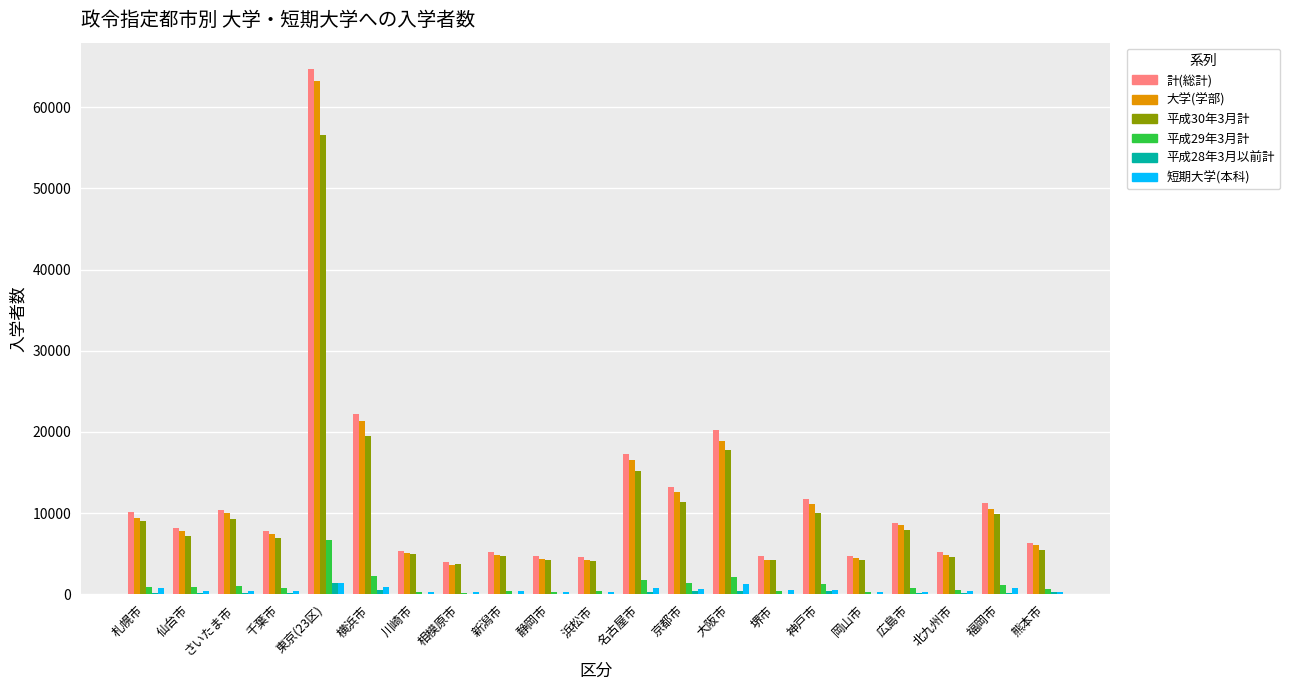

The value of 平成30年3月計 at 静岡市 is 4281. True or false?

True